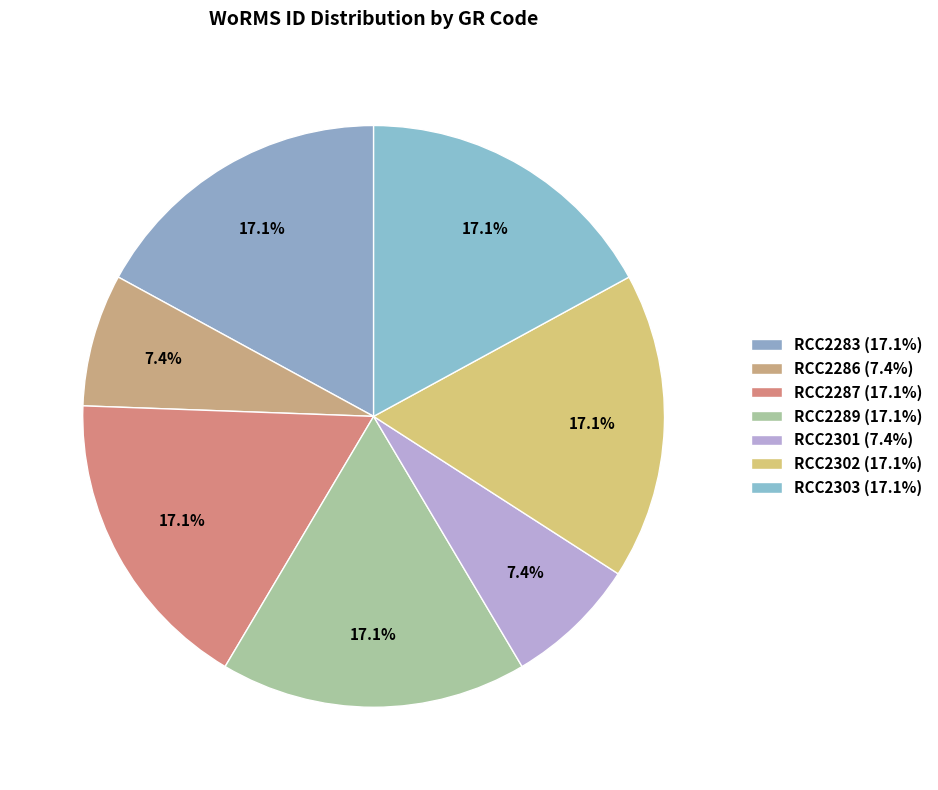

To the nearest percent, what portion does RCC2301 represent?

7%